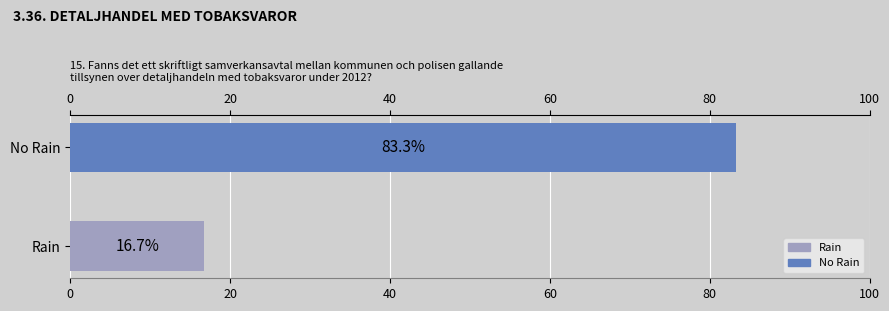

Between 0 and 20, which is larger?

20